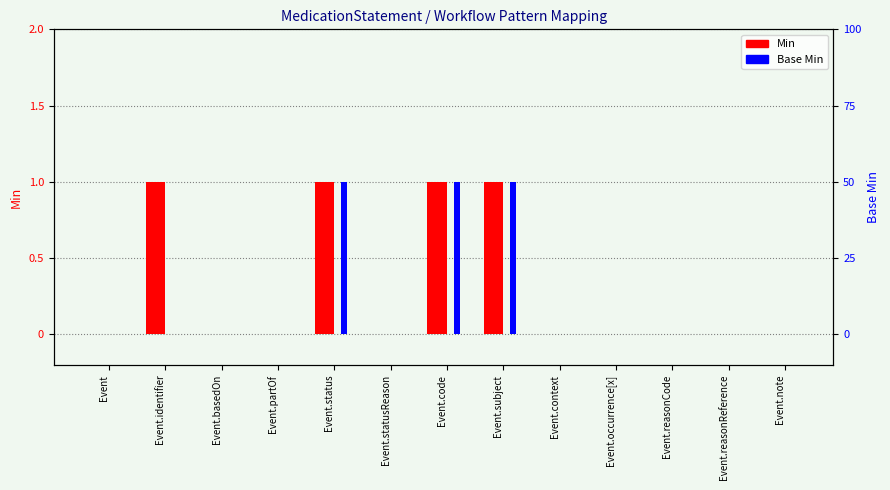

How many data points does each series have?

13